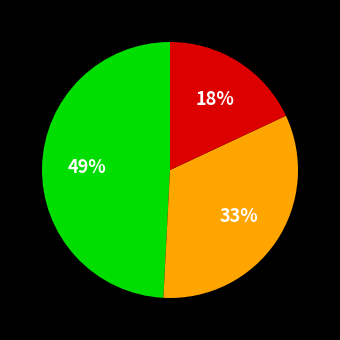

Is there any slice that represents more than half of the pie?

No